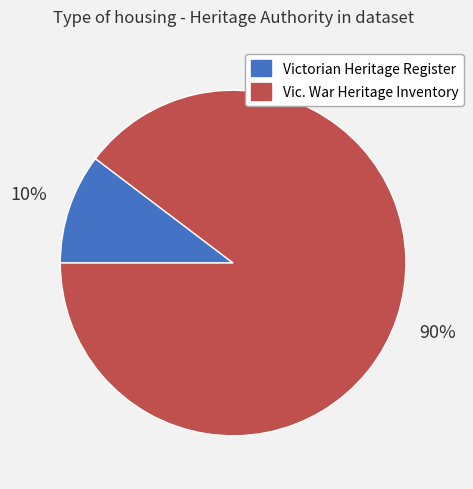

Between Vic. War Heritage Inventory and Victorian Heritage Register, which is larger?

Vic. War Heritage Inventory